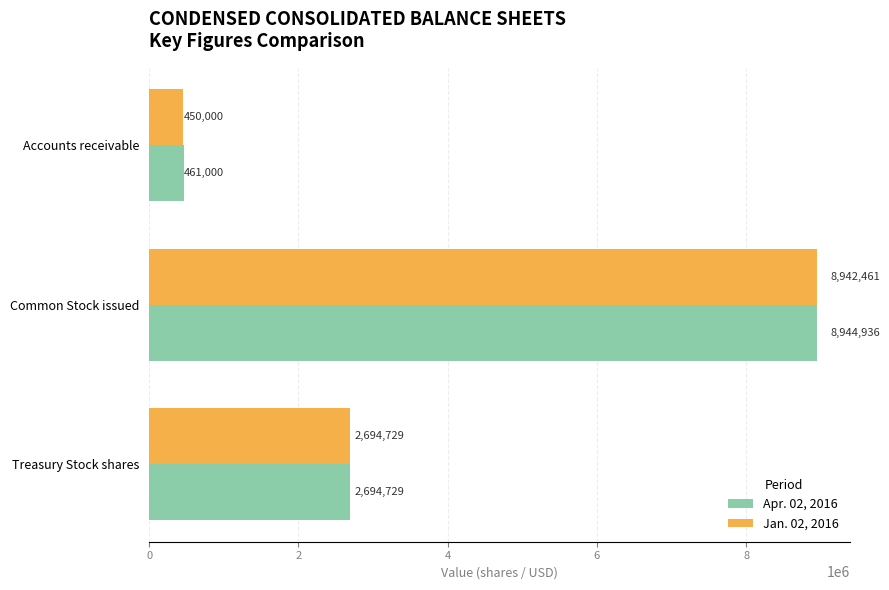

What is the sum of all Jan. 02, 2016 values?

12087190